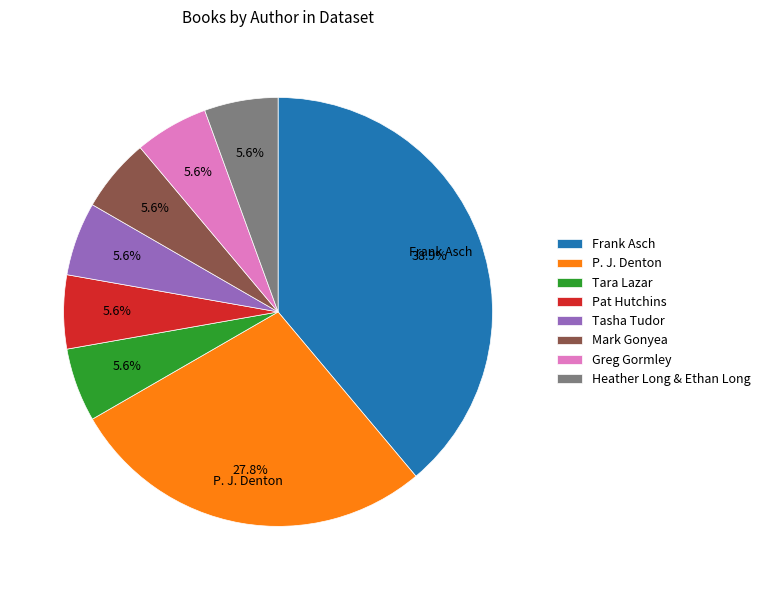

The P. J. Denton slice represents 22% of the pie. True or false?

False